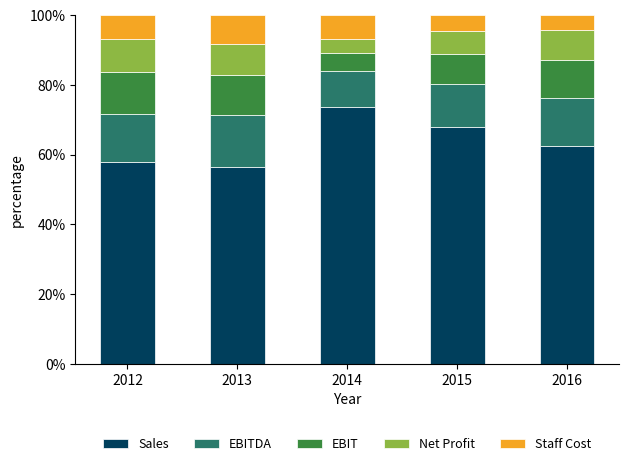

What is the maximum value for Sales?

73.7